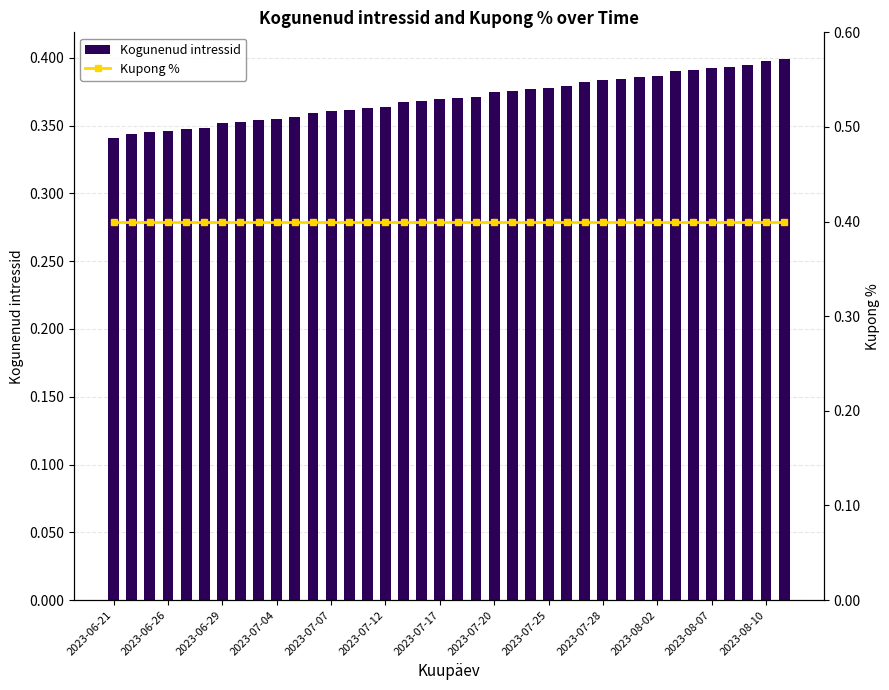

At which label does Kupong % reach its minimum?

2023-06-21